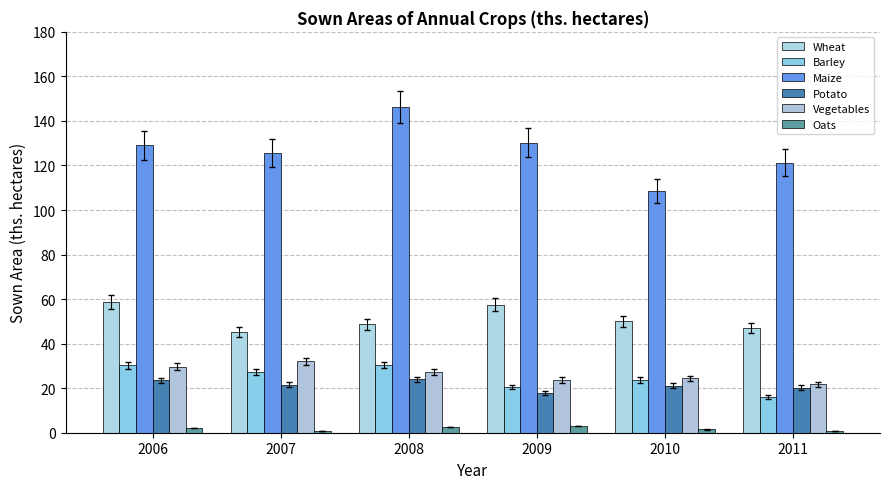

The Wheat series shows 63.2 at 2011. True or false?

False